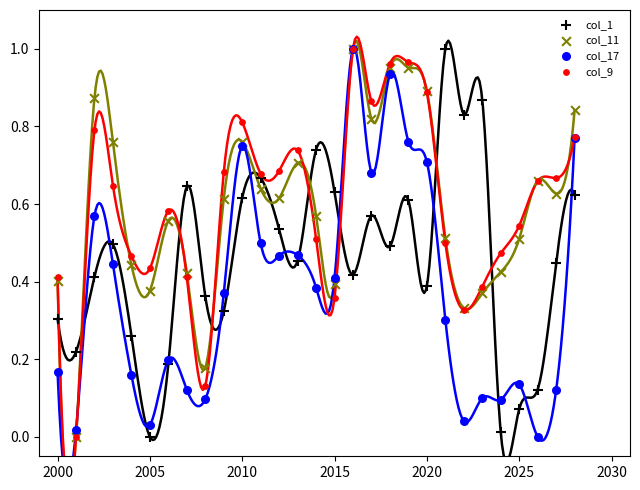

What are all the series names shown in the legend?

col_1, col_11, col_17, col_9